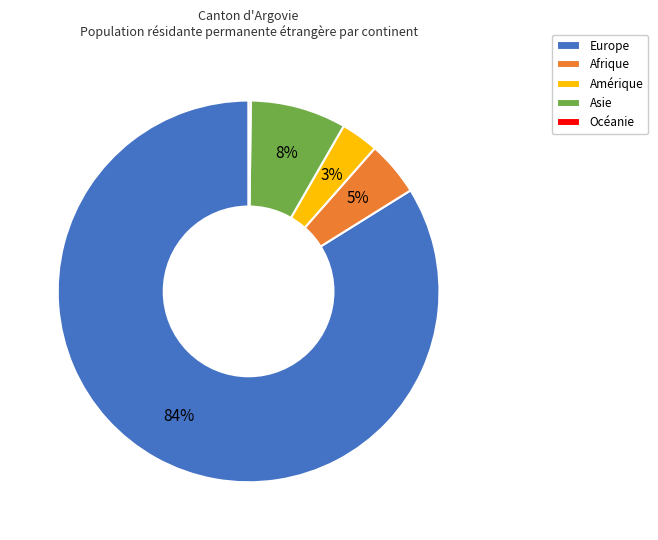

To the nearest percent, what percentage of the pie is Asie?

8%